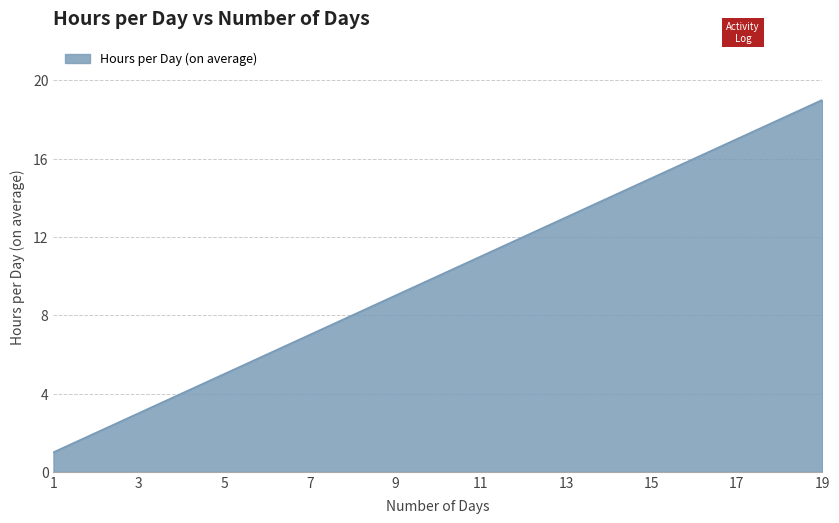

What is the greatest value displayed?

19